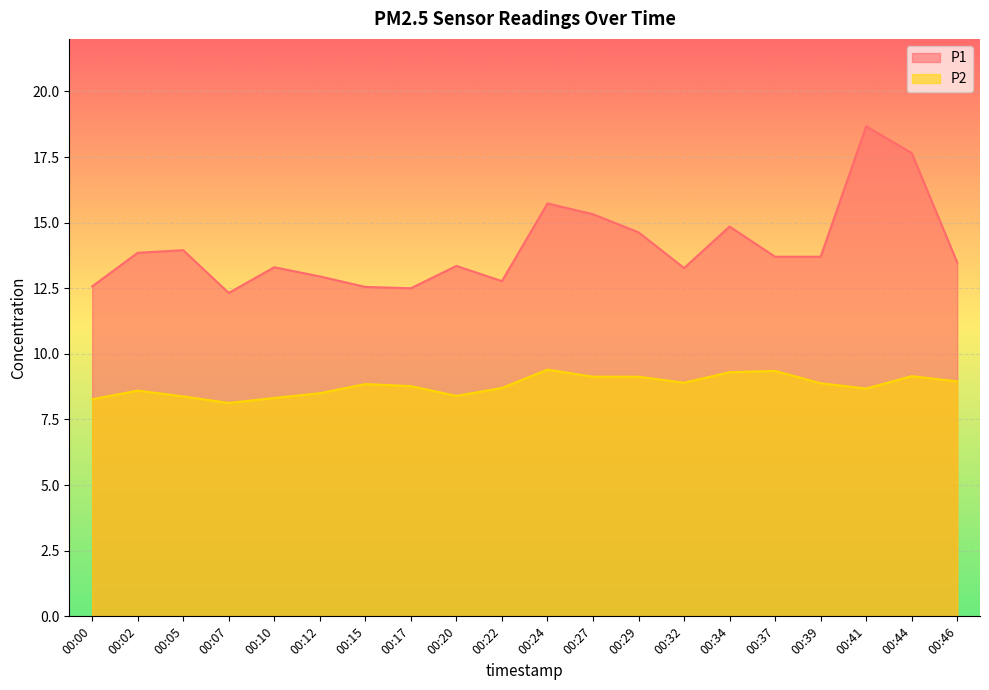

At which label does P2 reach its peak?

00:24